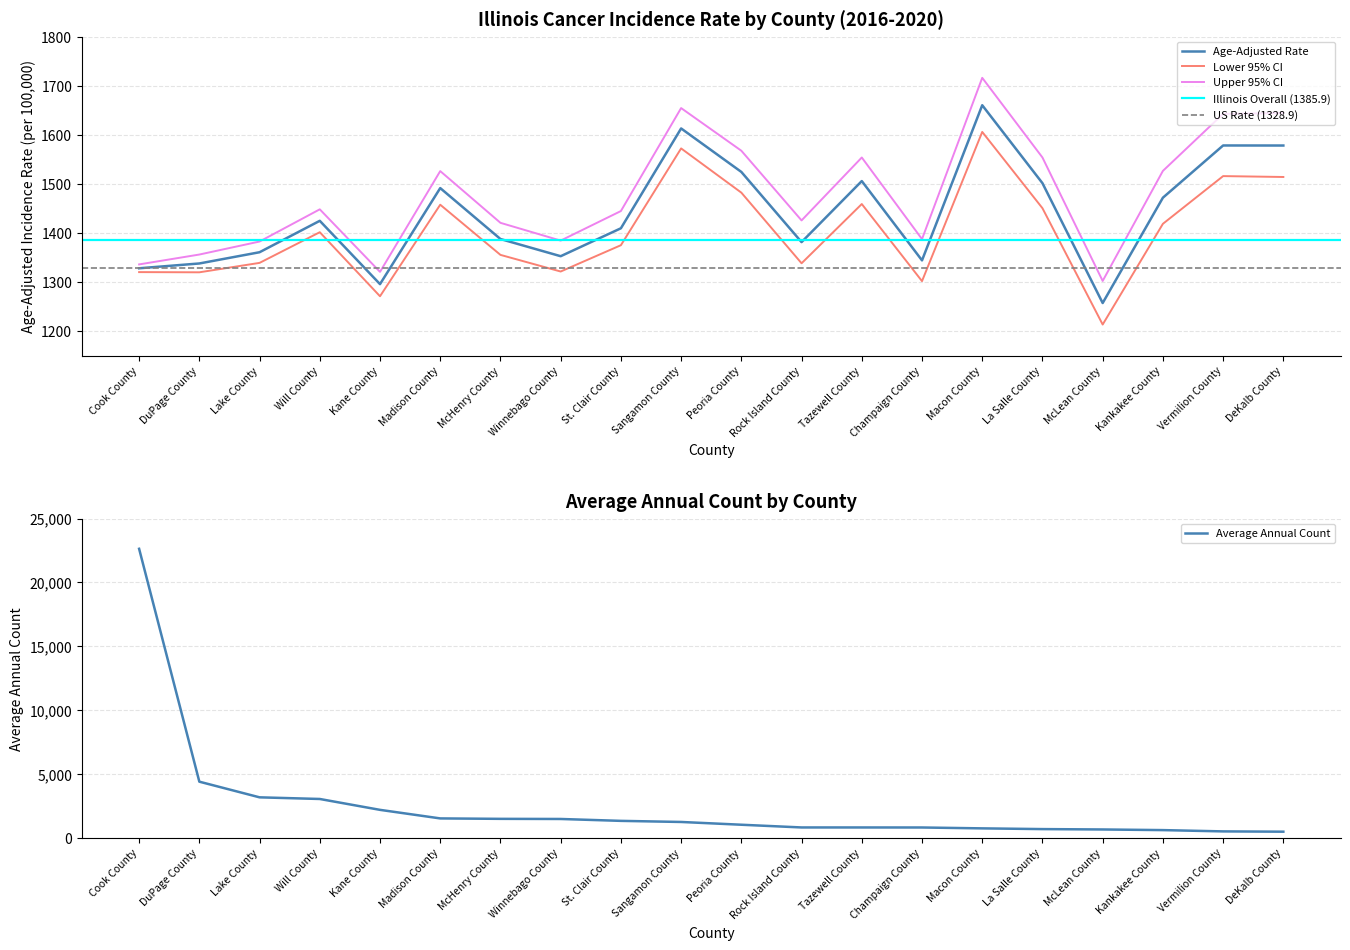

What position from the right is La Salle County?

5